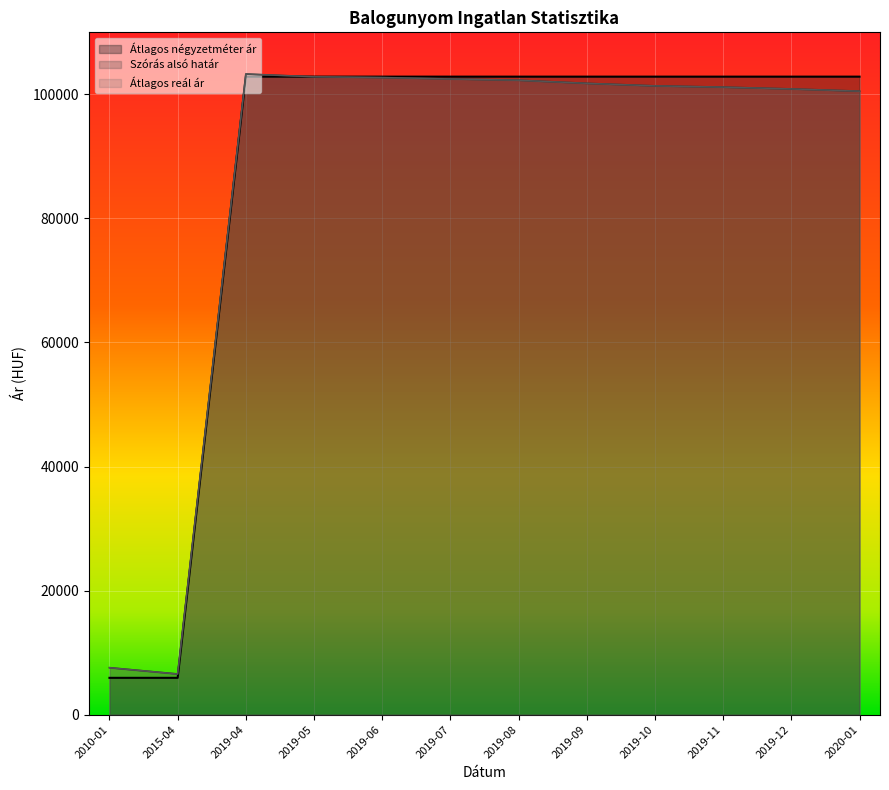

What are all the series names shown in the legend?

Átlagos négyzetméter ár, Szórás alsó határ, Átlagos reál ár